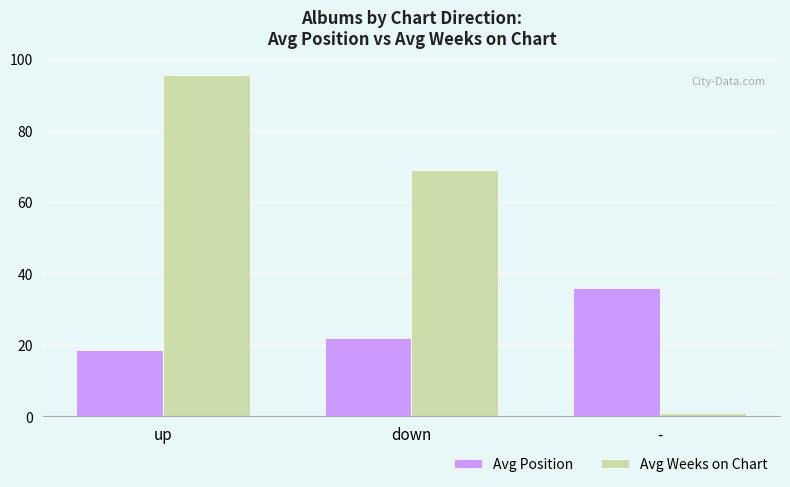

Count the number of categories in the chart.

3